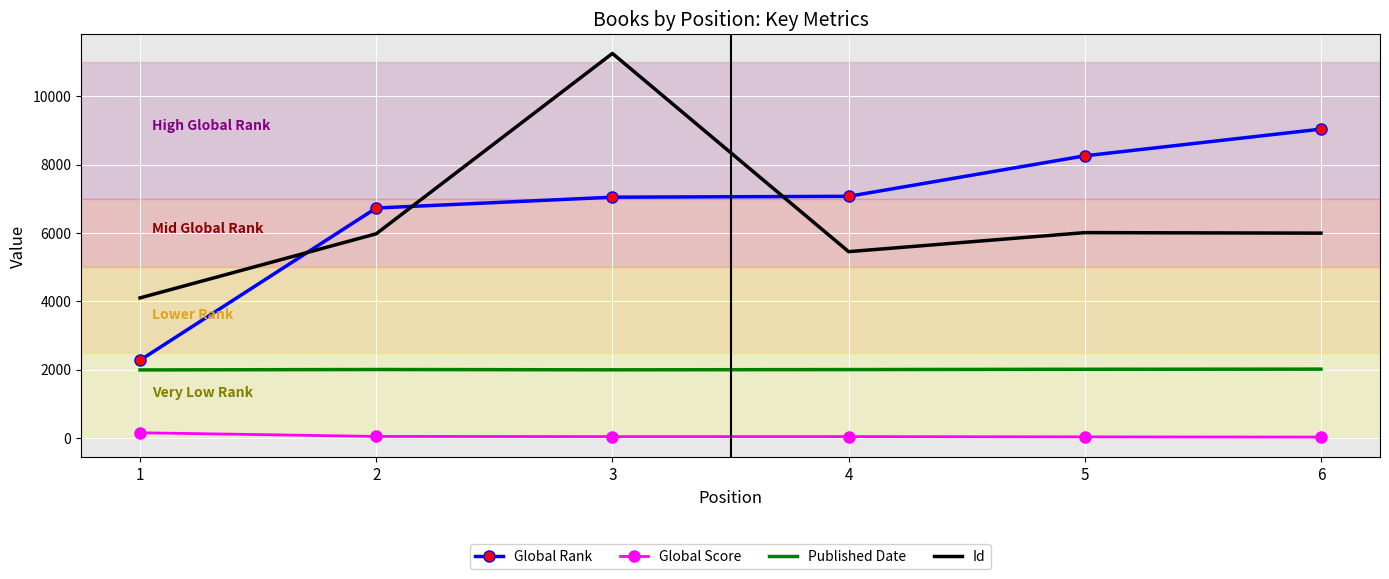

True or false: Published Date and Id intersect in this chart.

False